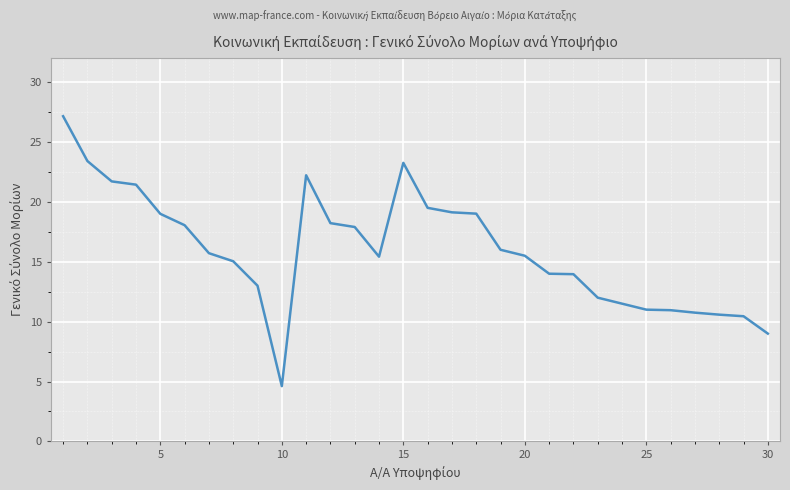

How many points are lower than both their immediate neighbors (excluding endpoints)?

2